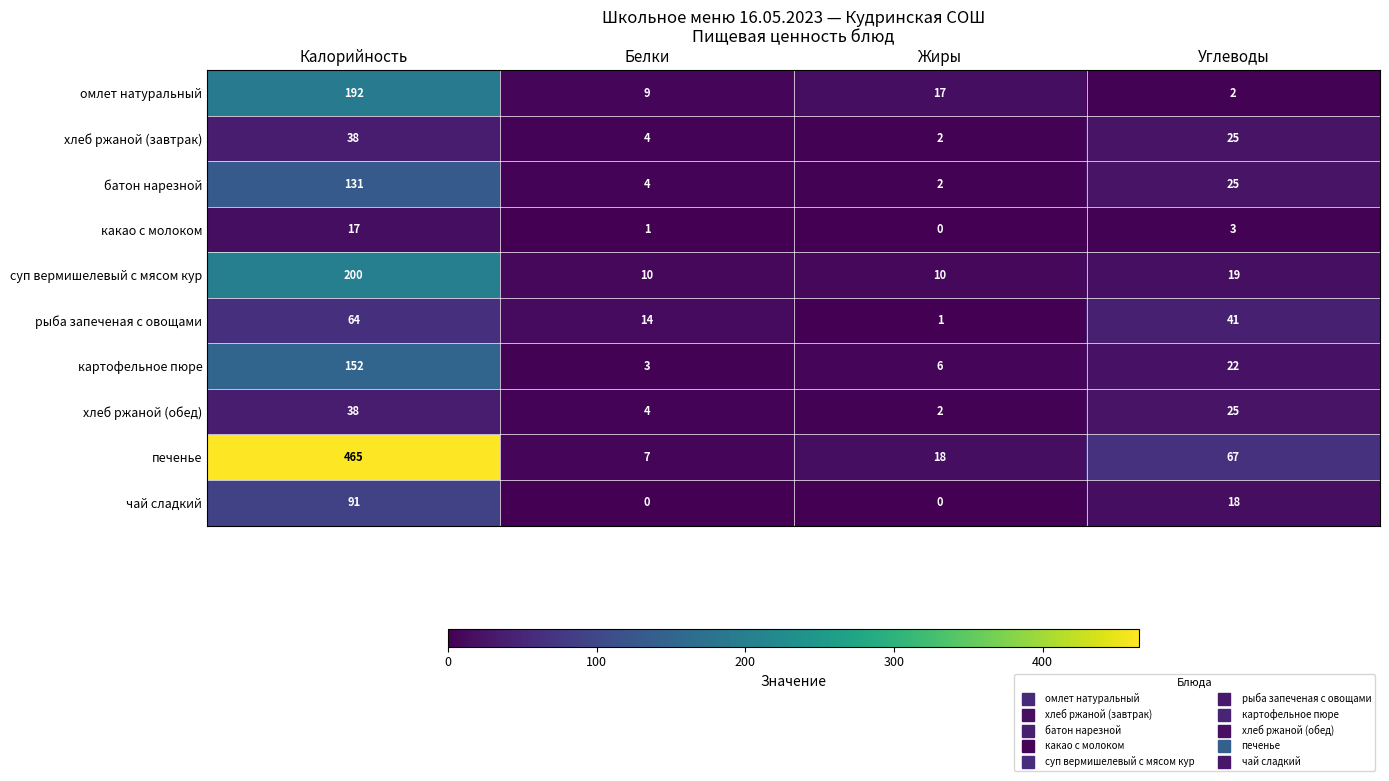

Which category has the highest value across all series?

Калорийность